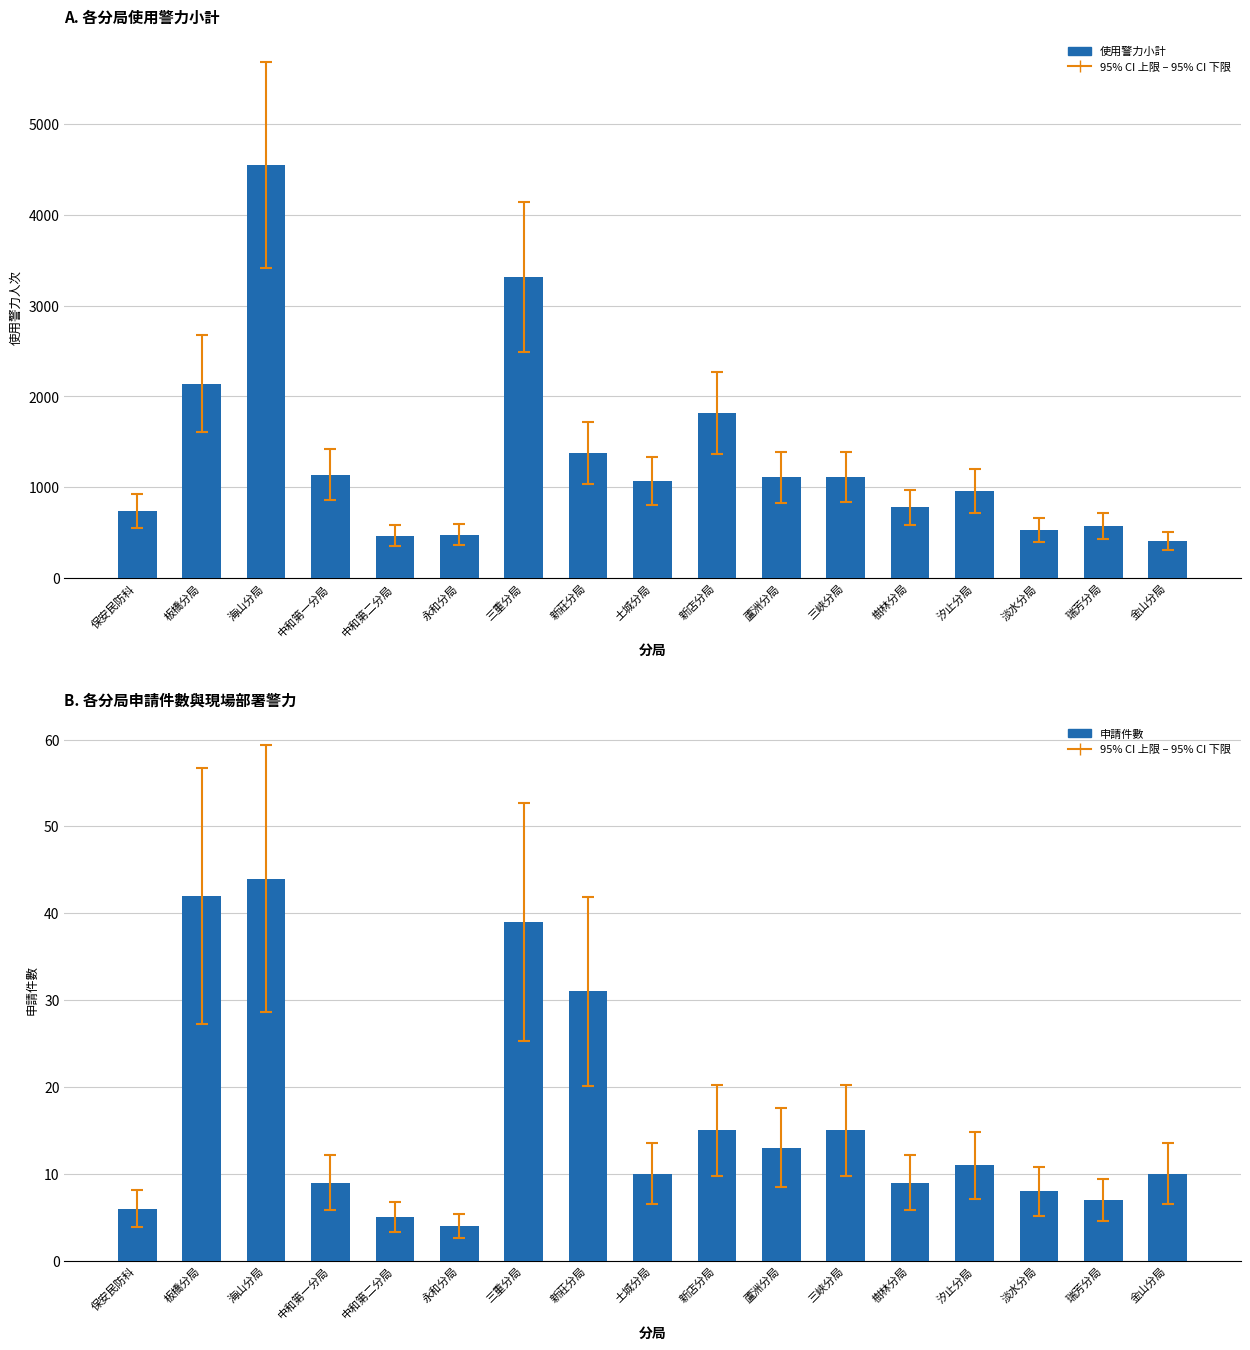

What is the difference between the maximum and minimum values in the 使用警力小計 series?

4138